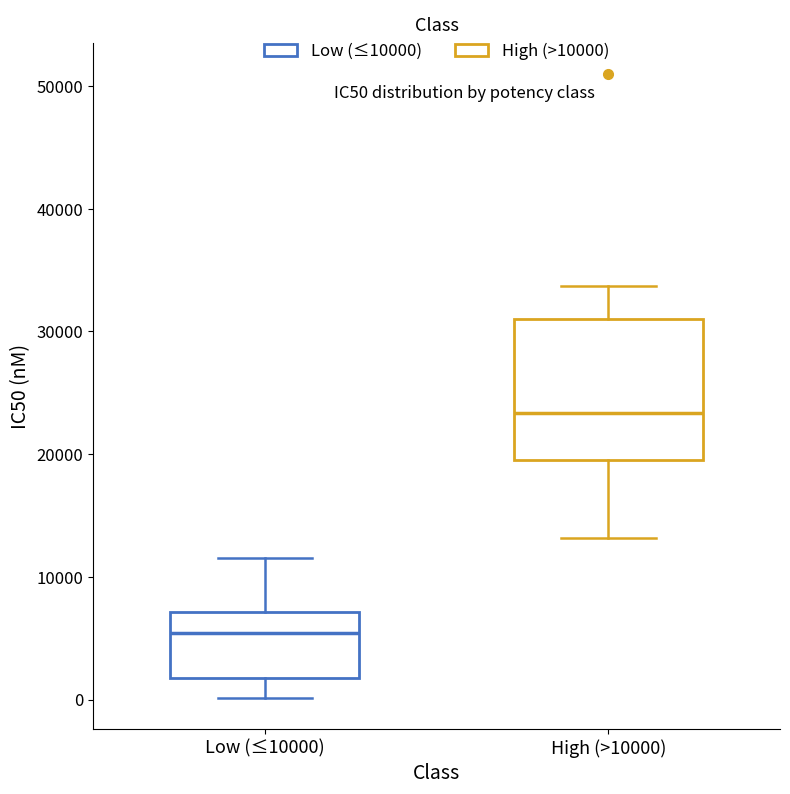

Comparing the boxes themselves (not the whiskers), which one is the tallest?

High (>10000)